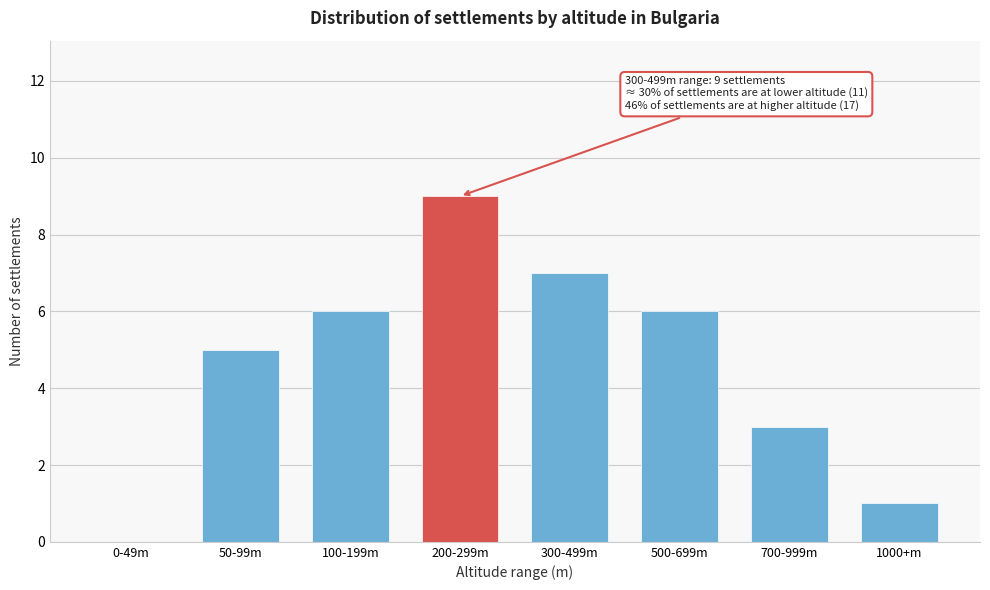

Reading right to left, extract all data points from this chart.

1000+m=1	700-999m=3	500-699m=6	300-499m=7	200-299m=9	100-199m=6	50-99m=5	0-49m=0